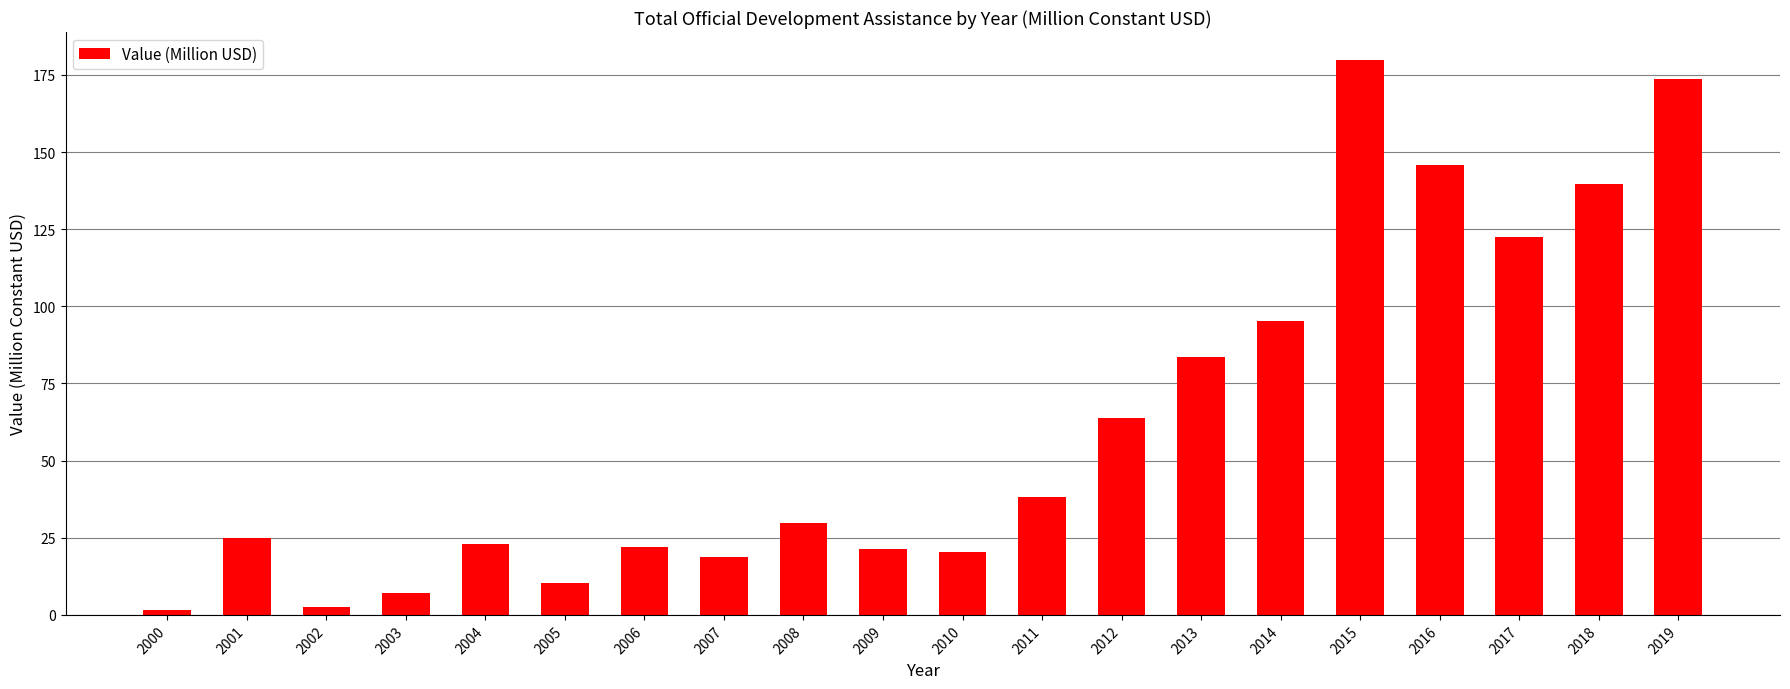

How many values are below 29?

10